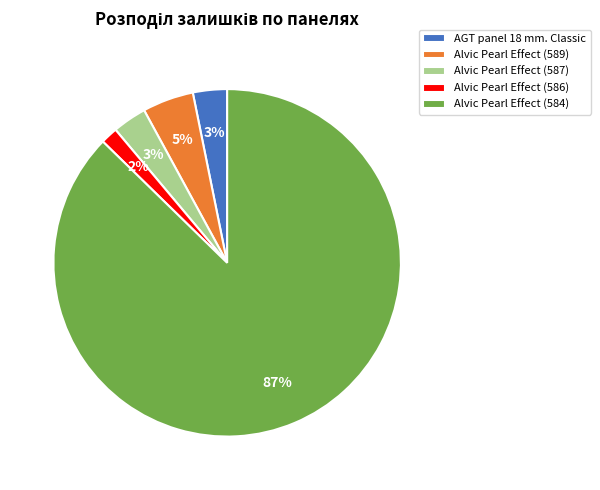

To the nearest percent, what percentage of the pie is AGT panel 18 mm. Classic?

3%